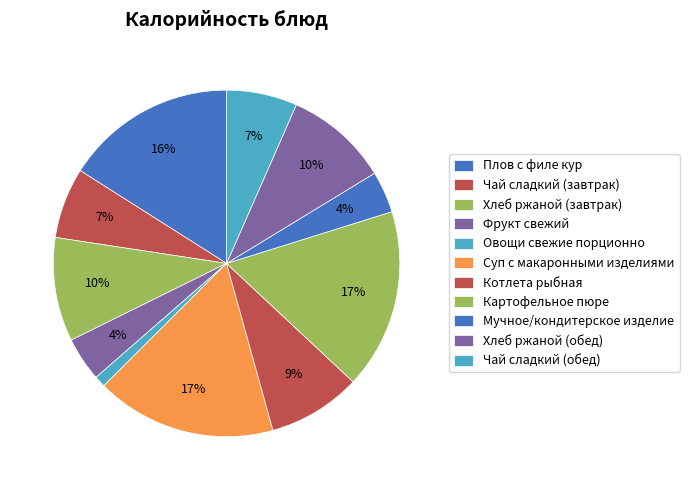

To the nearest percent, what percentage of the pie is Плов с филе кур?

16%